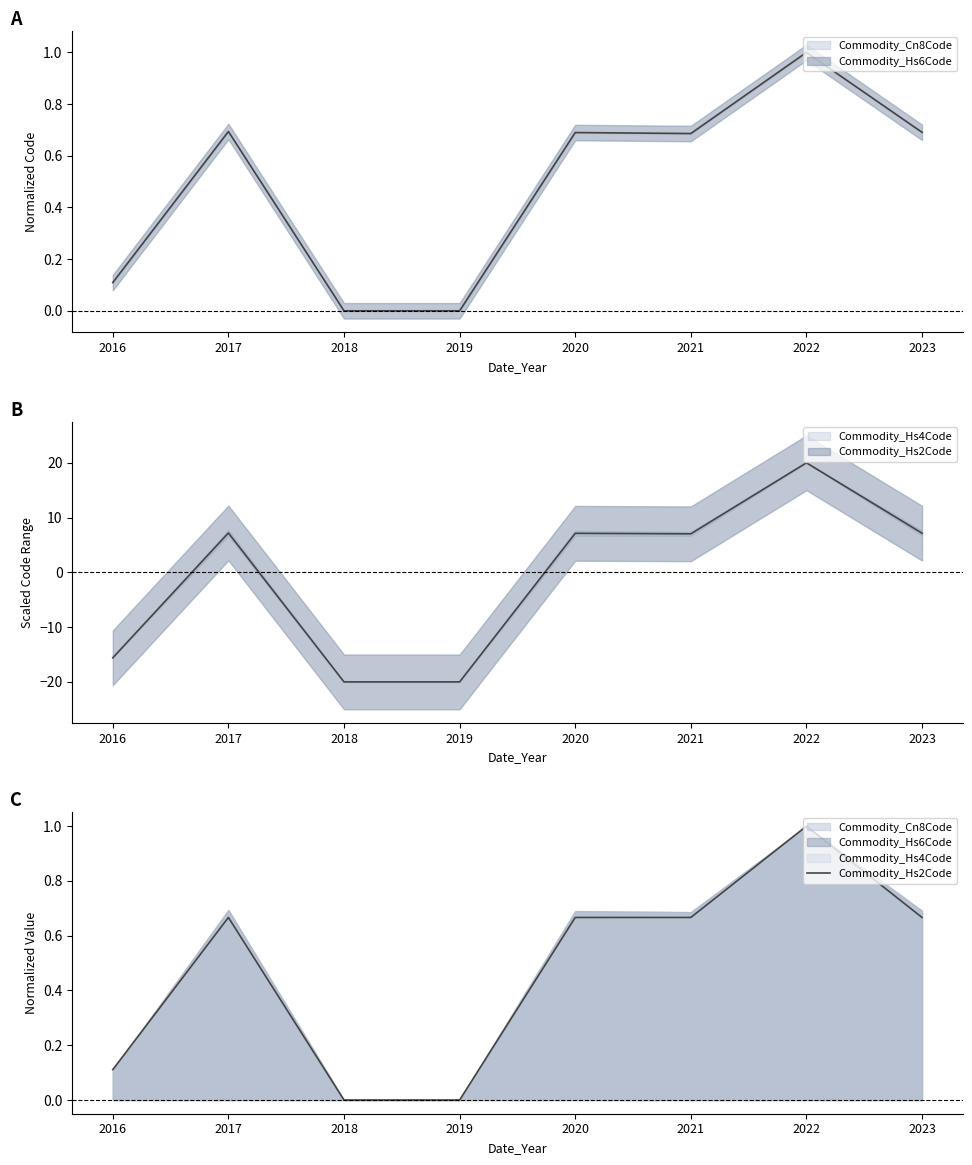

What is the difference between the second highest and second lowest values?

0.7